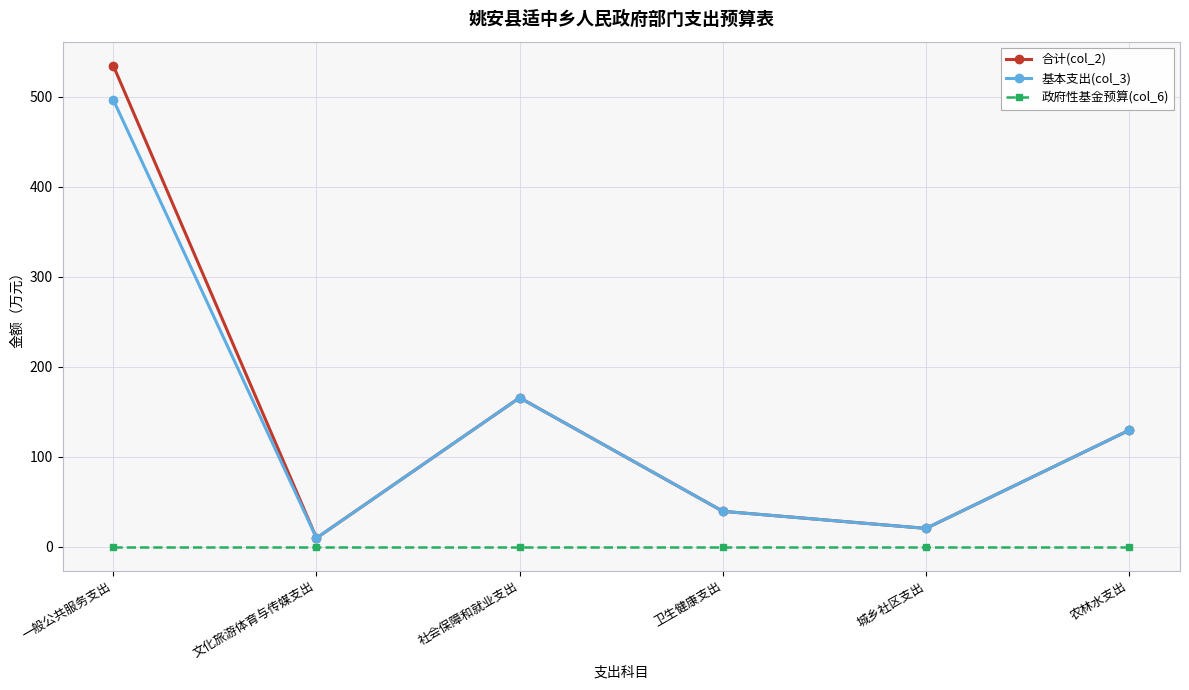

Reading left to right, what are all the values shown in this chart?

合计(col_2): 一般公共服务支出=534.3	文化旅游体育与传媒支出=9.6	社会保障和就业支出=165.5	卫生健康支出=39.3	城乡社区支出=20.3	农林水支出=129.4
基本支出(col_3): 一般公共服务支出=496.3	文化旅游体育与传媒支出=9.6	社会保障和就业支出=165.5	卫生健康支出=39.3	城乡社区支出=20.3	农林水支出=129.4
政府性基金预算(col_6): 一般公共服务支出=0.0	文化旅游体育与传媒支出=0.0	社会保障和就业支出=0.0	卫生健康支出=0.0	城乡社区支出=0.0	农林水支出=0.0